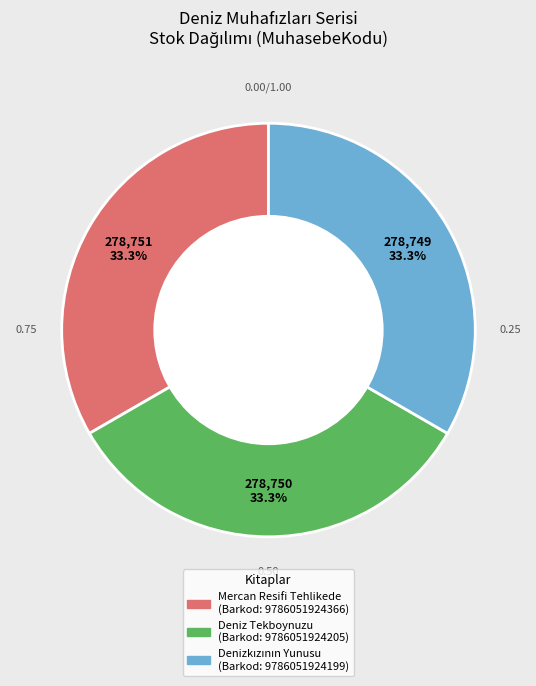

Is there any slice that represents more than half of the pie?

No